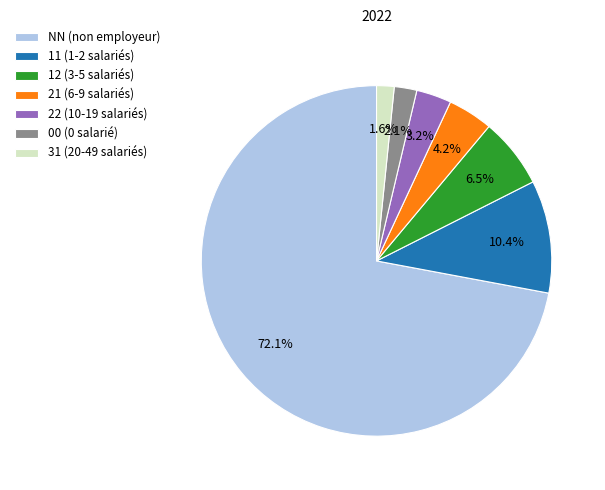

Which category accounts for the majority?

NN